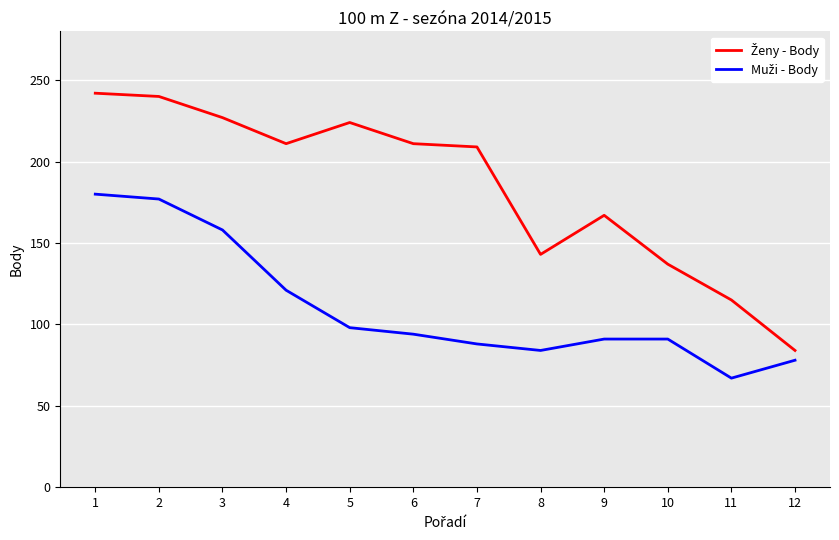

What is the spread (max minus min) of values at 10?

46